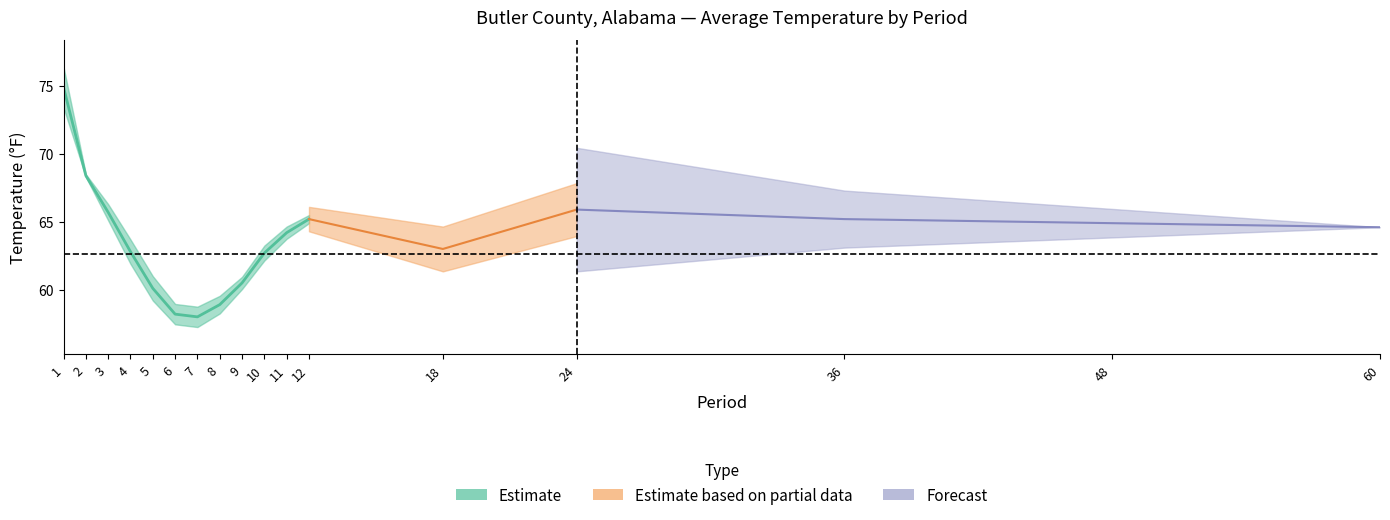

Does the chart have visible grid lines?

No